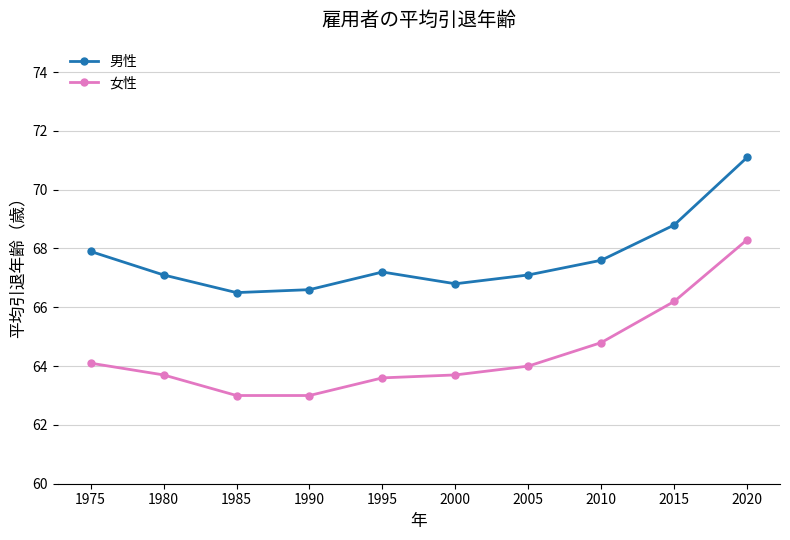

Count the number of categories in the chart.

10